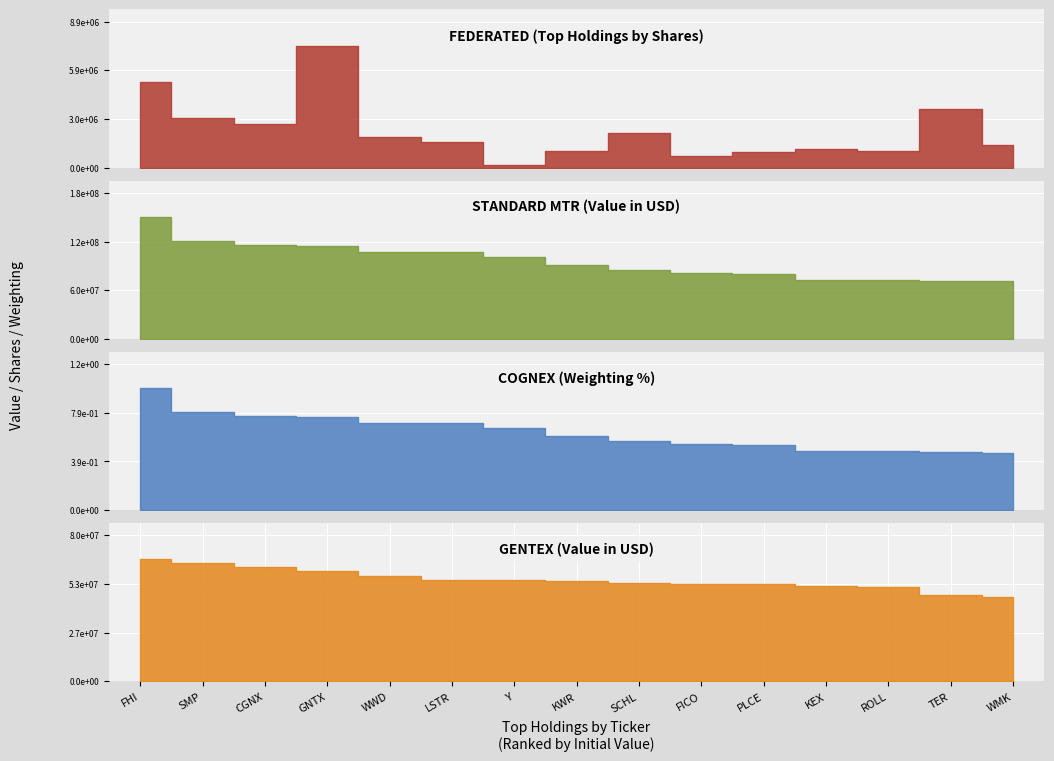

At which label does FEDERATED INVS INC PA first exceed 1549410?

FHI